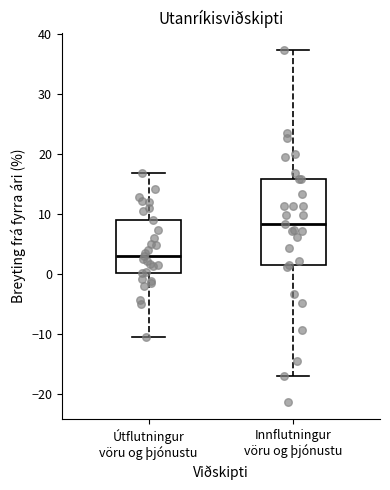

Reading left to right, read every box against the y-axis: the position of its median line, the range the box covers, and the ends of its whiskers. The values are not printed on the chart, so give them approximately, as read against the axis.

Útflutningur vöru og þjónustu: median 3, box 0 to 9, whiskers -11 to 17
Innflutningur vöru og þjónustu: median 8, box 2 to 16, whiskers -17 to 37